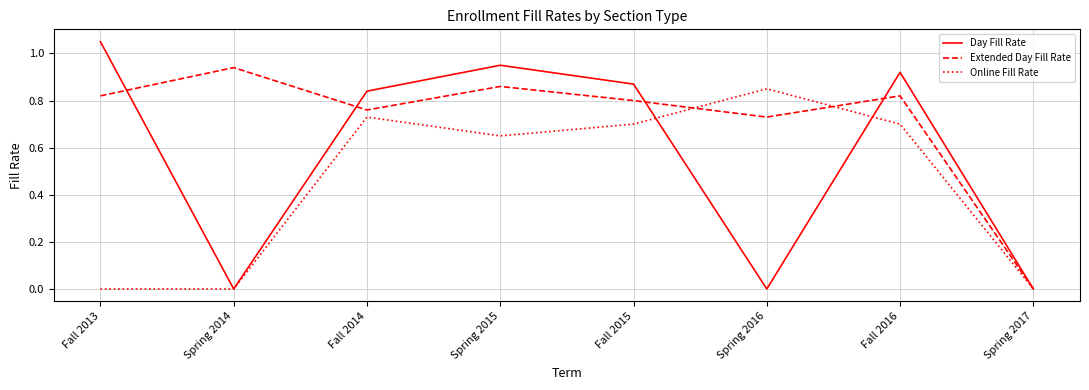

In Day Fill Rate, how many points are higher than both neighbors (excluding endpoints)?

2